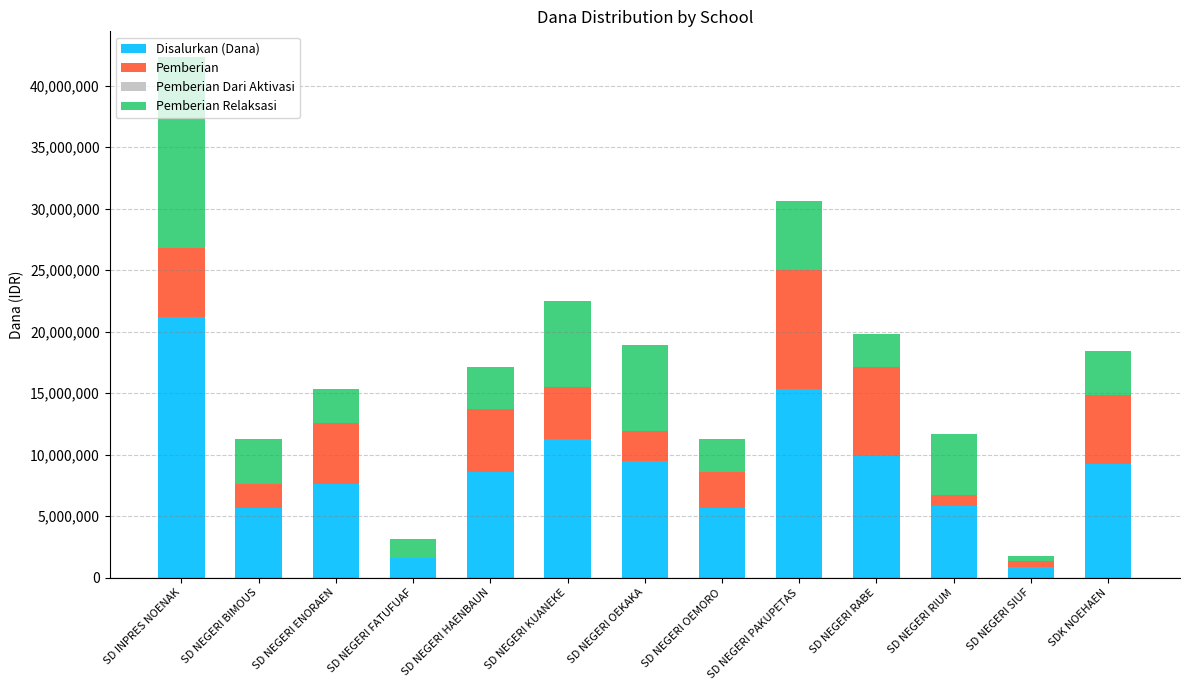

The value of Disalurkan (Dana) at SD NEGERI HAENBAUN is 8550000. True or false?

True